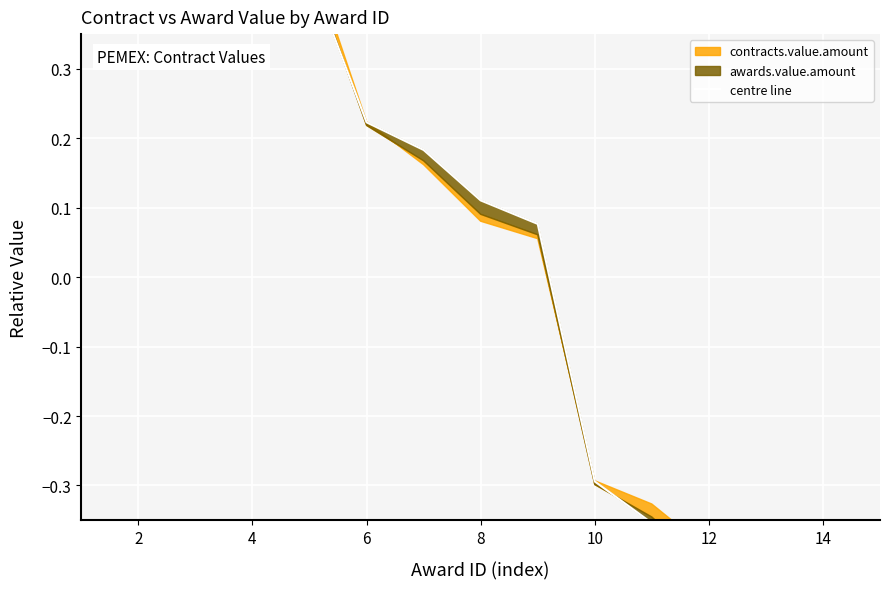

How many negative values are there?

6